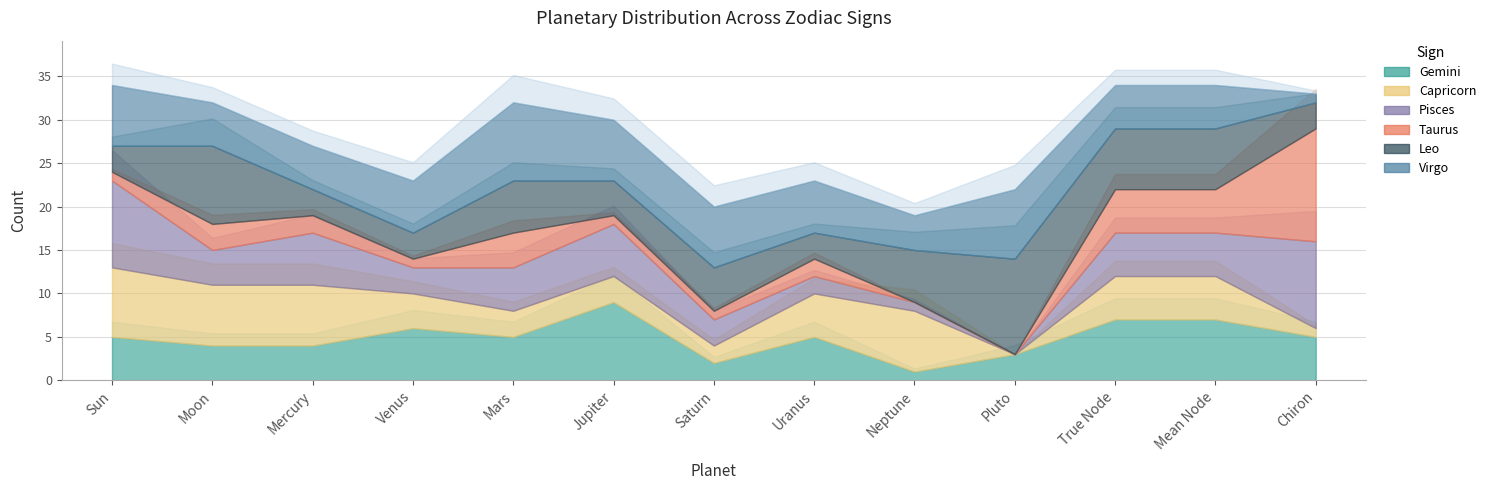

Reading left to right, extract all data points from this chart.

Gemini: Sun=5	Moon=4	Mercury=4	Venus=6	Mars=5	Jupiter=9	Saturn=2	Uranus=5	Neptune=1	Pluto=3	True Node=7	Mean Node=7	Chiron=5
Capricorn: Sun=8	Moon=7	Mercury=7	Venus=4	Mars=3	Jupiter=3	Saturn=2	Uranus=5	Neptune=7	Pluto=0	True Node=5	Mean Node=5	Chiron=1
Pisces: Sun=10	Moon=4	Mercury=6	Venus=3	Mars=5	Jupiter=6	Saturn=3	Uranus=2	Neptune=1	Pluto=0	True Node=5	Mean Node=5	Chiron=10
Taurus: Sun=1	Moon=3	Mercury=2	Venus=1	Mars=4	Jupiter=1	Saturn=1	Uranus=2	Neptune=0	Pluto=0	True Node=5	Mean Node=5	Chiron=13
Leo: Sun=3	Moon=9	Mercury=3	Venus=3	Mars=6	Jupiter=4	Saturn=5	Uranus=3	Neptune=6	Pluto=11	True Node=7	Mean Node=7	Chiron=3
Virgo: Sun=7	Moon=5	Mercury=5	Venus=6	Mars=9	Jupiter=7	Saturn=7	Uranus=6	Neptune=4	Pluto=8	True Node=5	Mean Node=5	Chiron=1